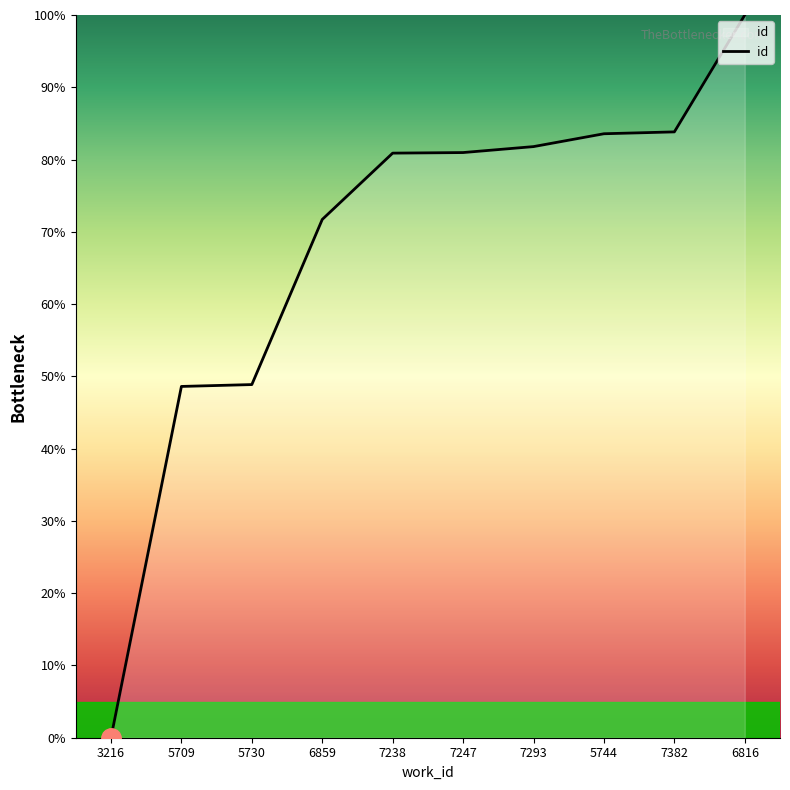

Which category has the lowest value across all series?

3216